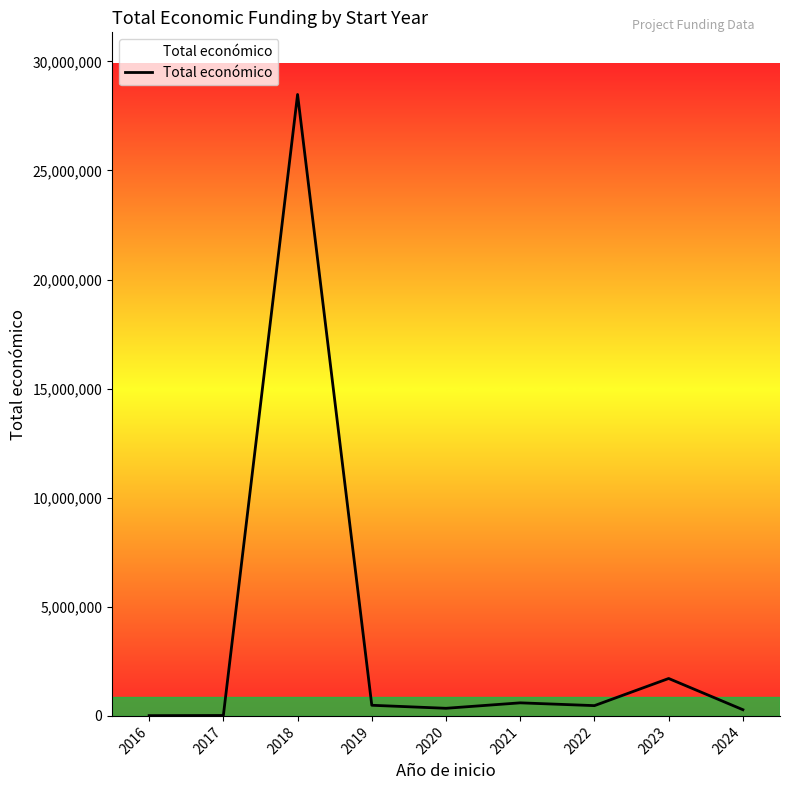

What is the difference between the maximum and minimum values?

28471013